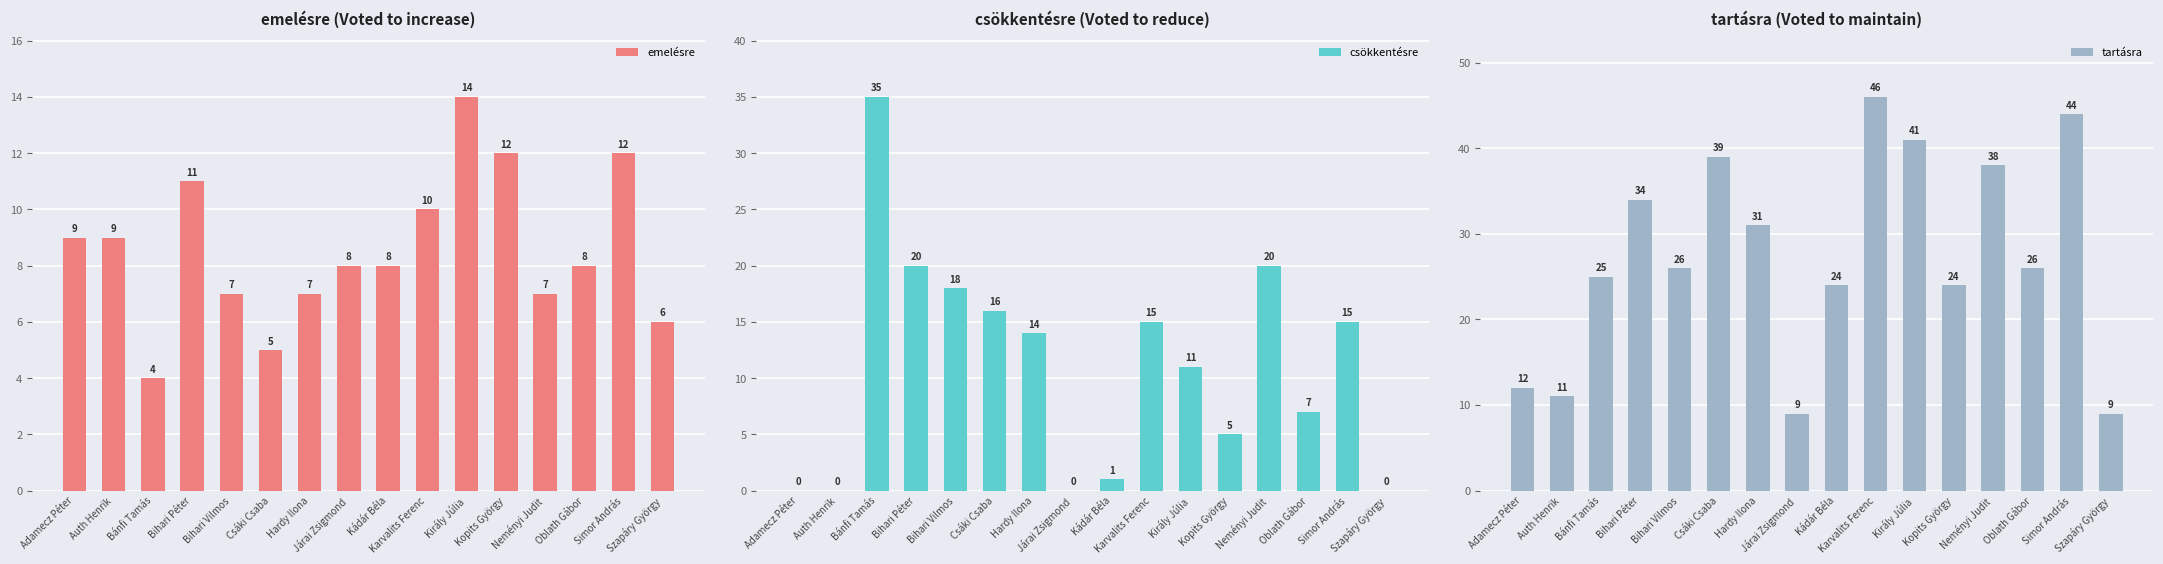

Reading left to right, what are all the values shown in this chart?

emelésre: 9	9	4	11	7	5	7	8	8	10	14	12	7	8	12	6
csökkentésre: 0	0	35	20	18	16	14	0	1	15	11	5	20	7	15	0
tartásra: 12	11	25	34	26	39	31	9	24	46	41	24	38	26	44	9